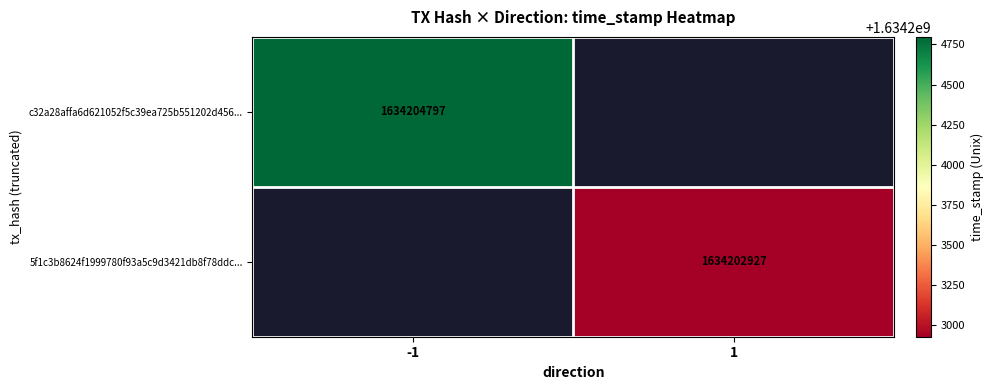

The 5f1c3b8624f1999780f93a5c9d3421db8f78ddc... series shows 1634202927 at 1. True or false?

True